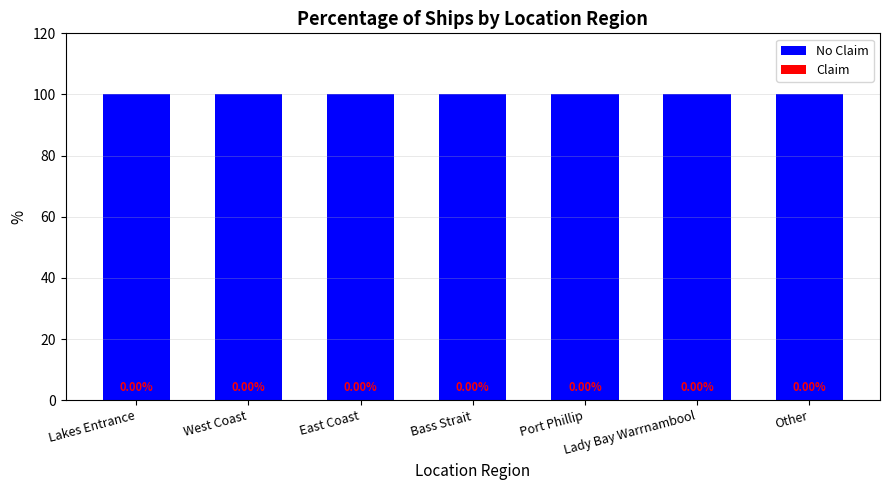

What is the highest value of the No Claim series?

100